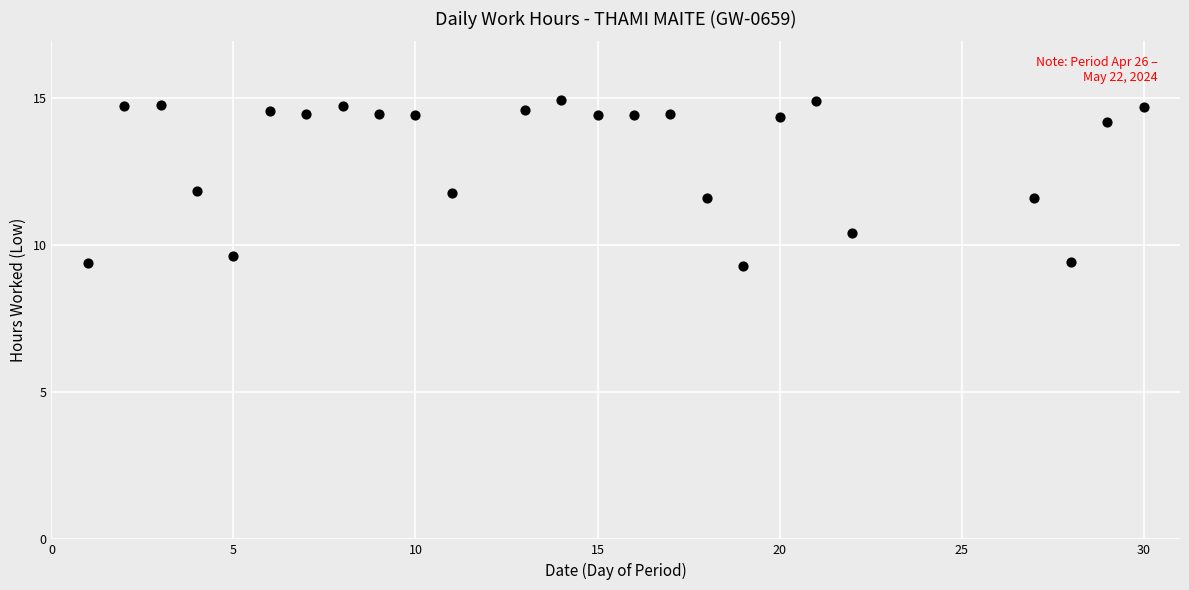

What is the range of X values (max minus min)?

29.0